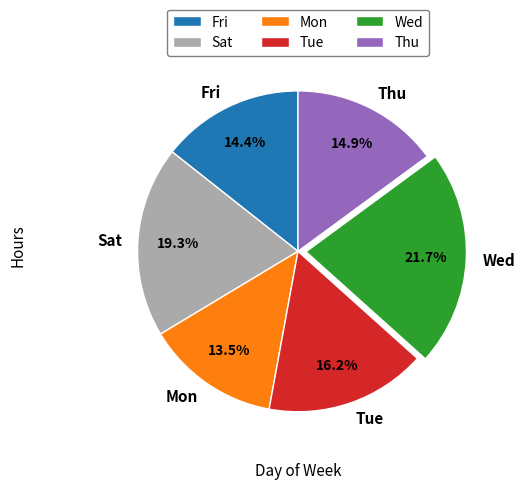

Is there a majority slice in this chart?

No